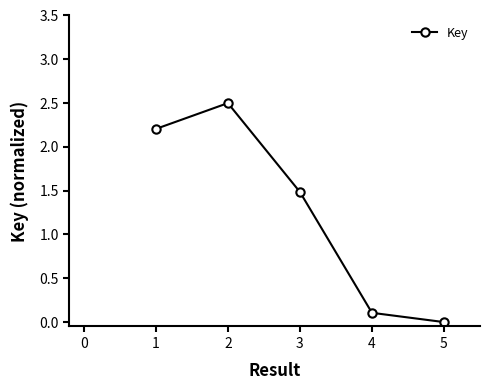

What is the value of the 2nd point from the left?

2.5